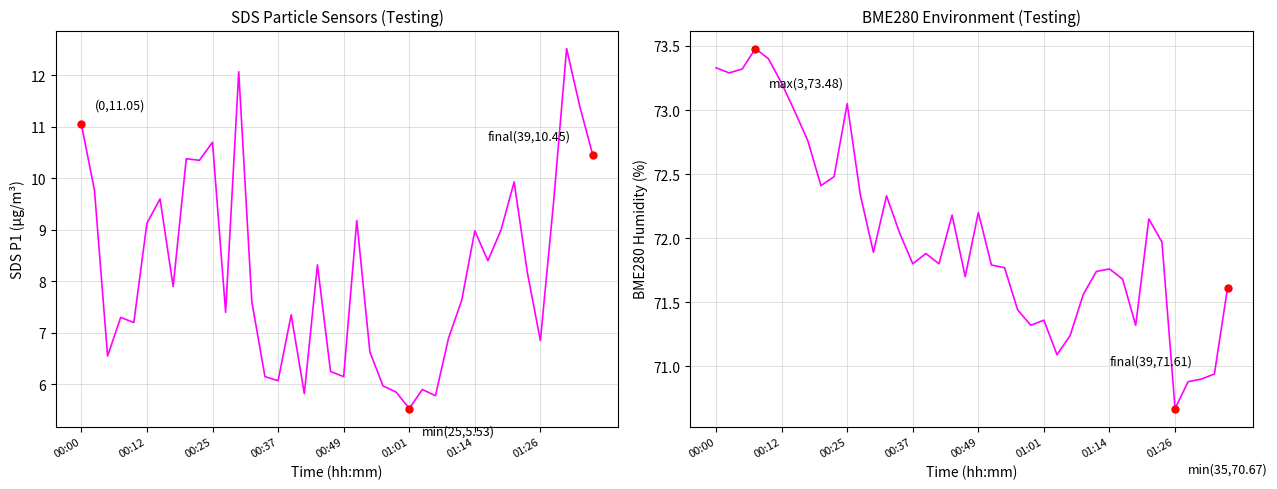

Reading right to left, list all the values displayed in this chart.

SDS_P1: 10.4	11.4	12.5	9.5	6.8	8.2	9.9	9.0	8.4	9.0	7.6	6.9	5.8	5.9	5.5	5.8	6.0	6.6	9.2	6.2	6.2	8.3	5.8	7.3	6.1	6.2	7.6	12.1	7.4	10.7	10.3	10.4	7.9	9.6	9.1	7.2	7.3	6.5	9.8	11.1
BME280_humidity: 71.6	70.9	70.9	70.9	70.7	72.0	72.2	71.3	71.7	71.8	71.7	71.6	71.2	71.1	71.4	71.3	71.4	71.8	71.8	72.2	71.7	72.2	71.8	71.9	71.8	72.0	72.3	71.9	72.3	73.0	72.5	72.4	72.8	73.0	73.2	73.4	73.5	73.3	73.3	73.3